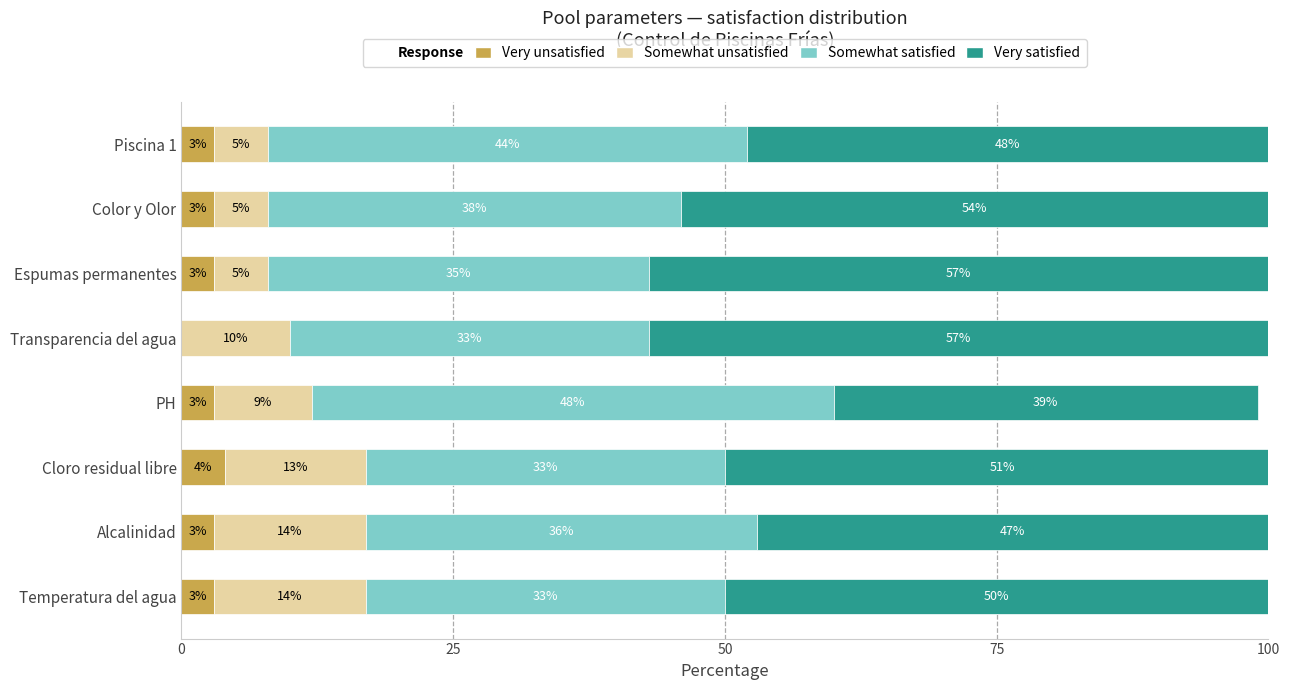

What is the total value across all series at PH?

99